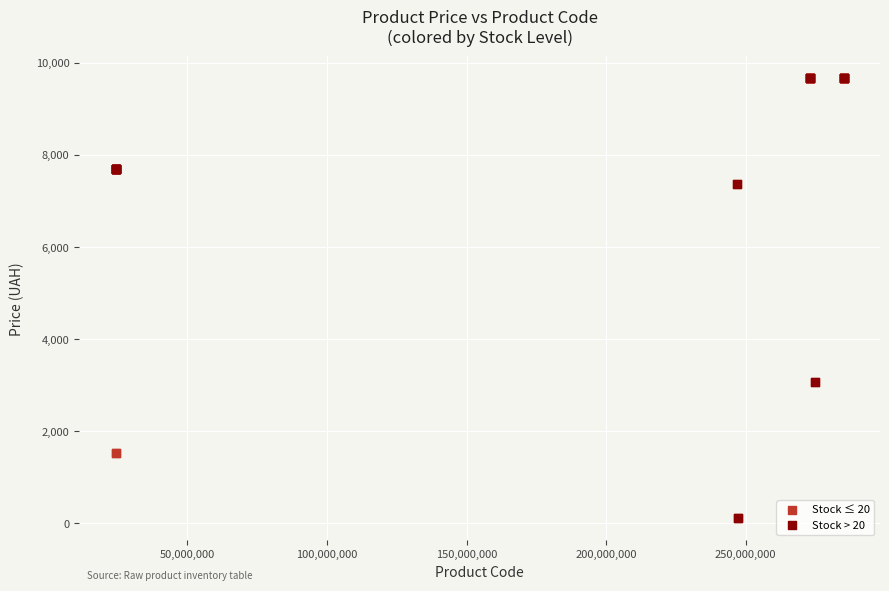

Which series contains the lowest Y value?

Stock > 20